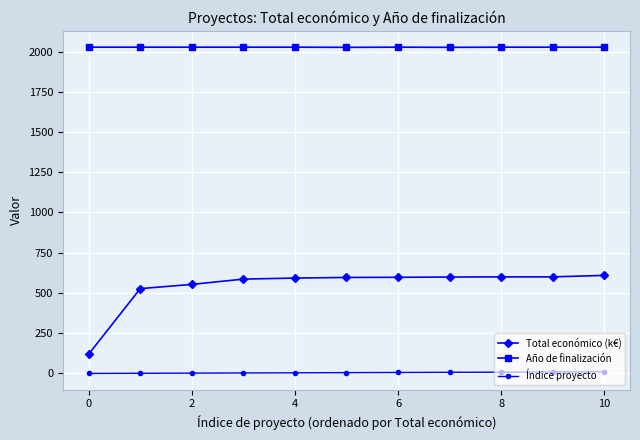

What is the difference between the maximum and minimum values in the Año de finalización series?

1.0